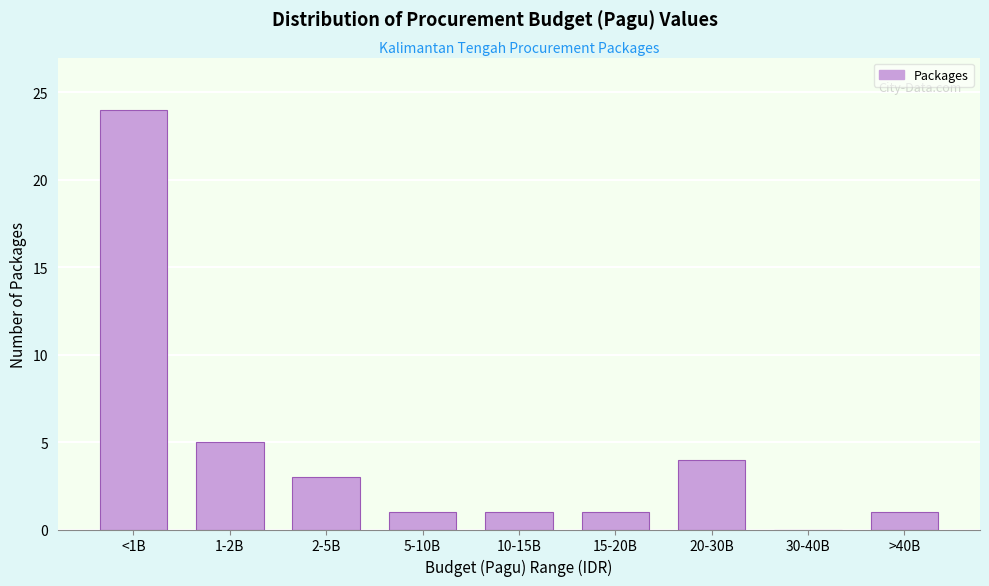

Reading left to right, list all the values displayed in this chart.

<1B=24	1-2B=5	2-5B=3	5-10B=1	10-15B=1	15-20B=1	20-30B=4	30-40B=0	>40B=1